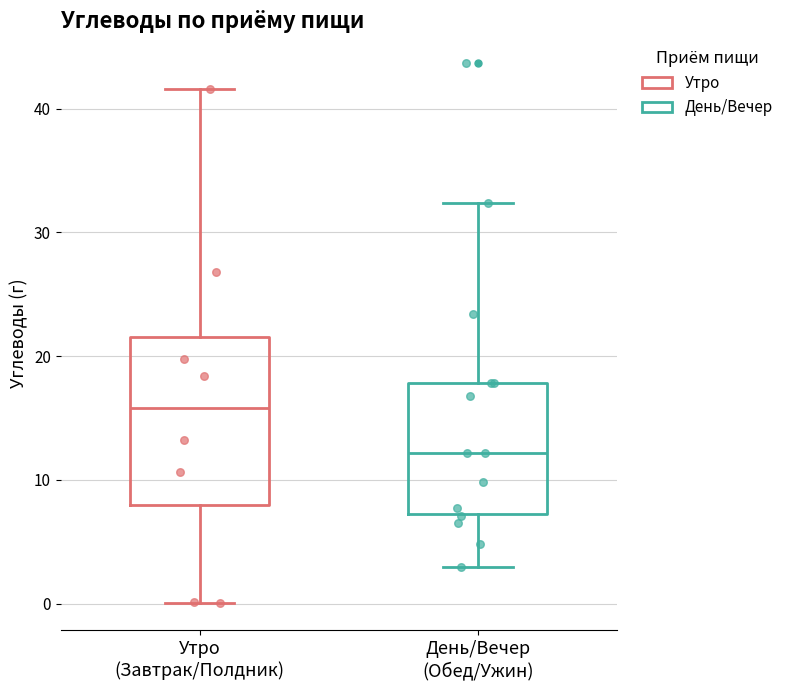

Reading left to right, read every box against the y-axis: the position of its median line, the range the box covers, and the ends of its whiskers. The values are not printed on the chart, so give them approximately, as read against the axis.

Утро (Завтрак/Полдник): median 16, box 8 to 22, whiskers 0 to 42
День/Вечер (Обед/Ужин): median 12, box 7 to 18, whiskers 3 to 32